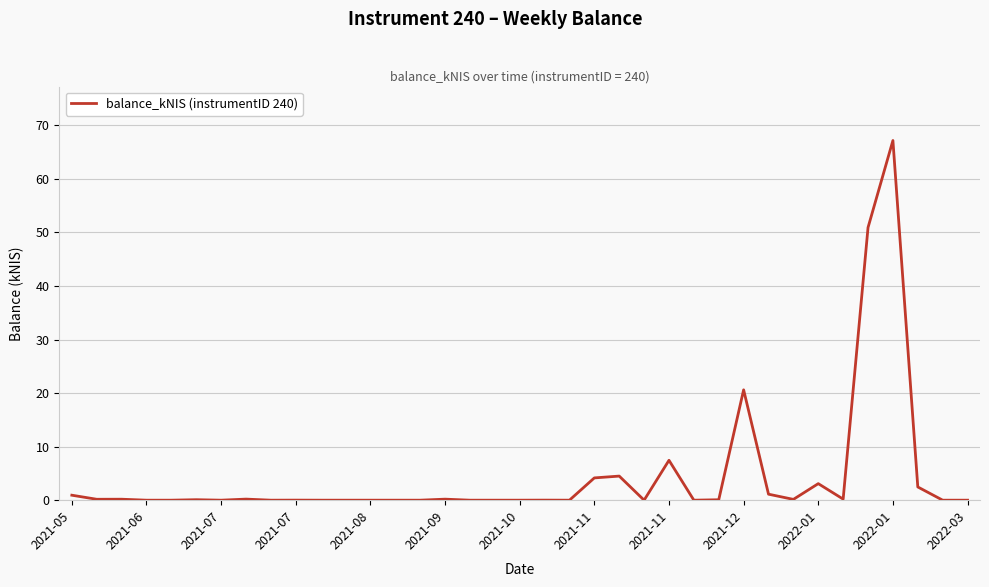

What is the difference between the maximum and minimum values?

67.2